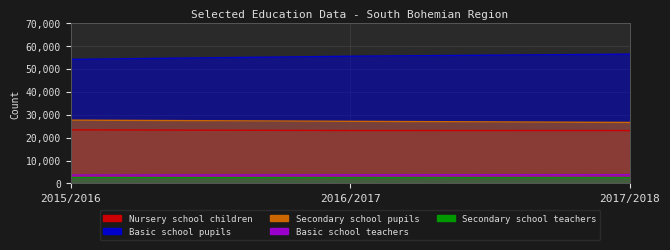

What is the label of the 2nd point from the right?

2016/2017